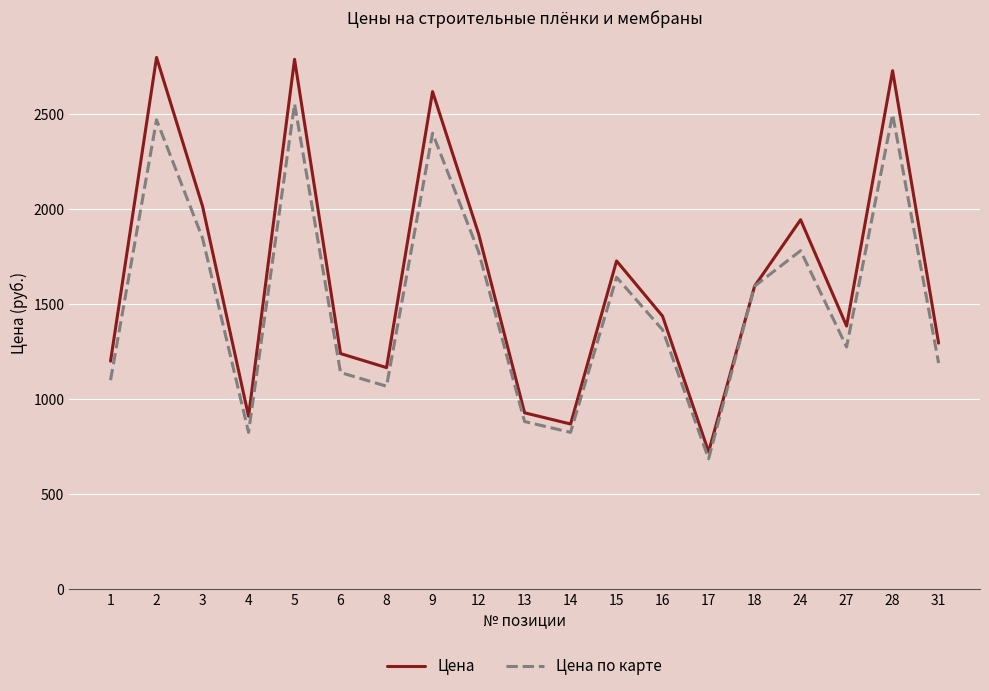

At 4, list the series in order from largest to smallest.

Цена, Цена по карте